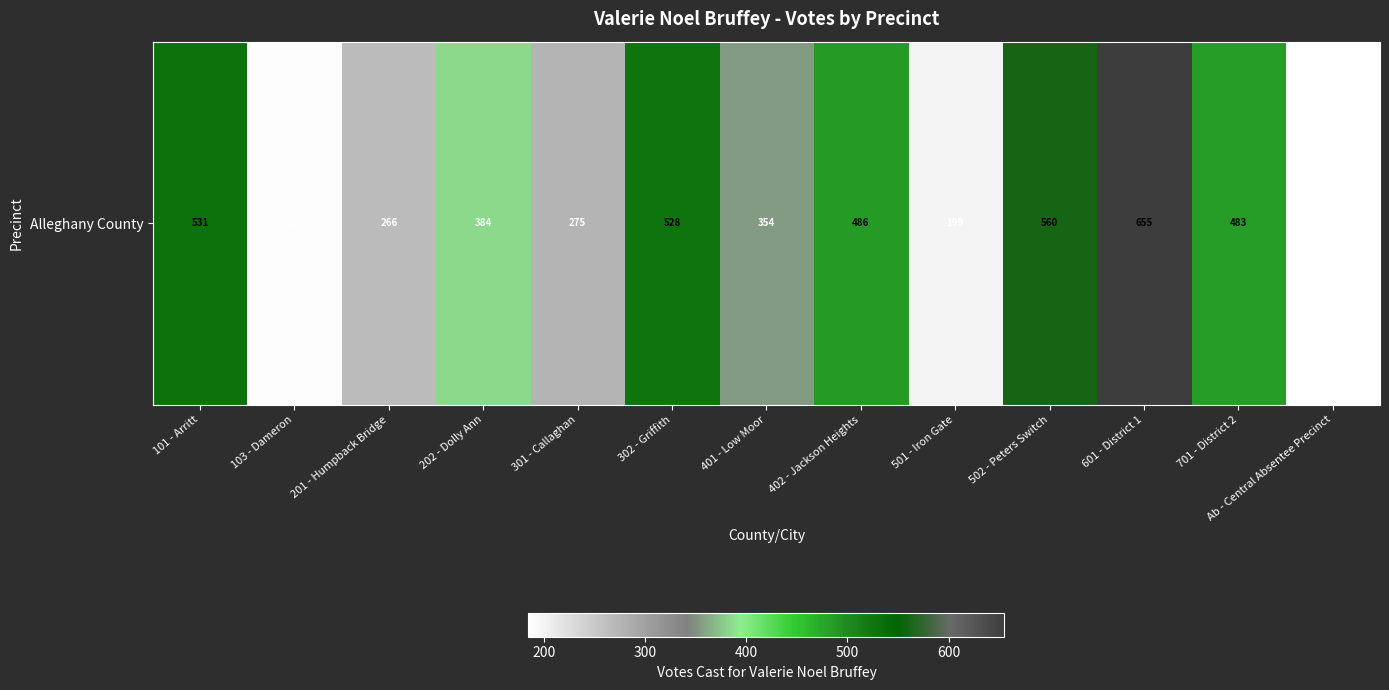

Which category has the lowest value across all series?

Ab - Central Absentee Precinct